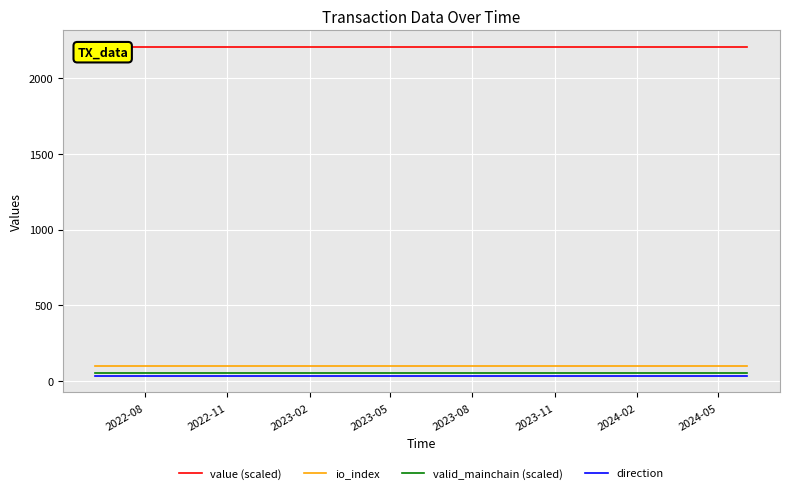

How many lines are shown in the chart?

4